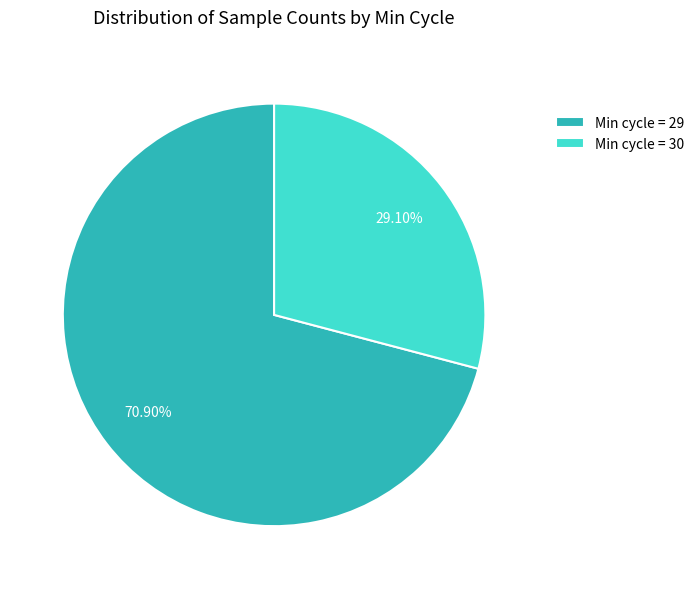

To the nearest percent, what is the average slice percentage?

50%